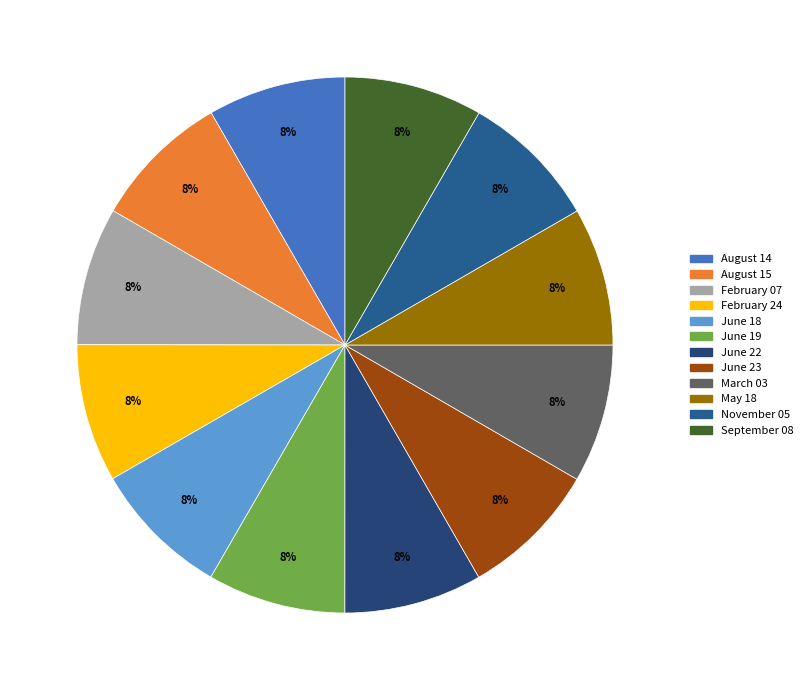

What portion of the pie excludes May 18?

91.7%